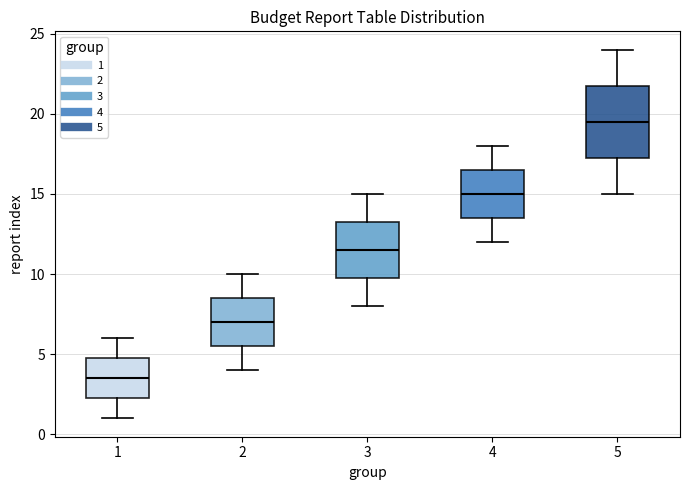

Which box has the highest median line?

5